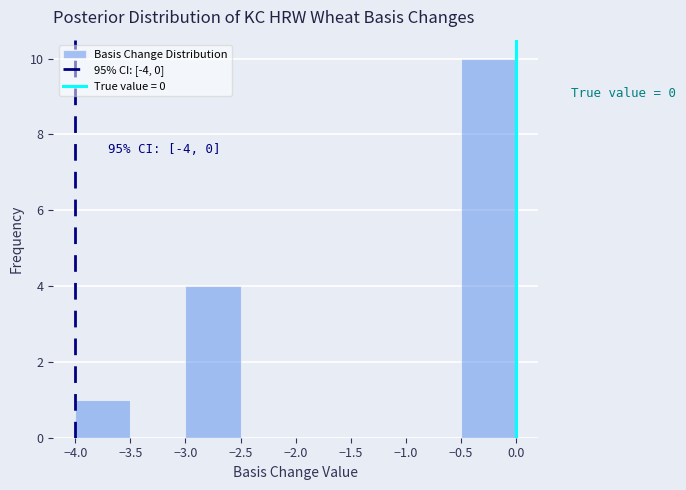

Which range on the x-axis has the tallest bar?

-0.5 to 0.0